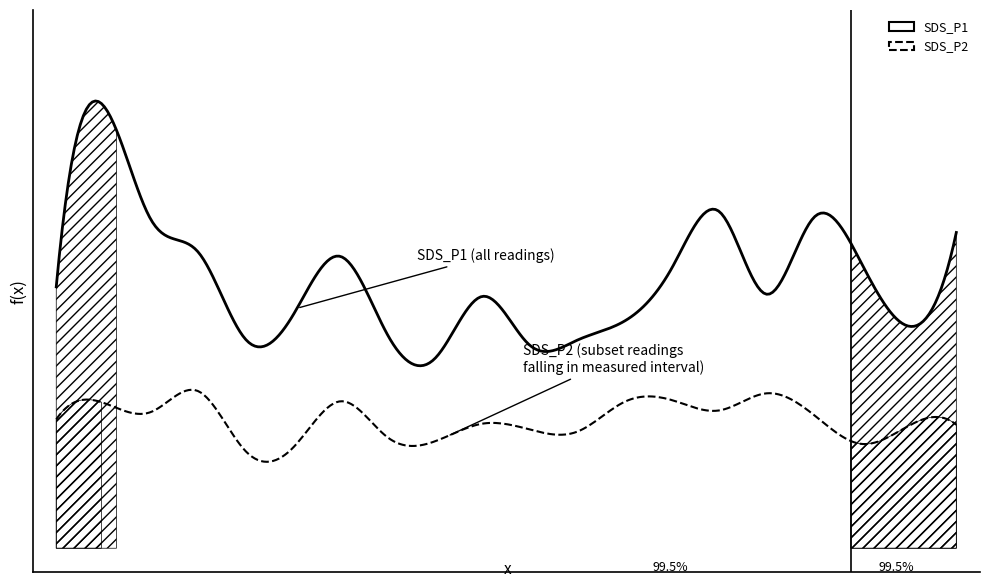

What is the difference between the maximum and minimum values in the SDS_P1 series?

15.8